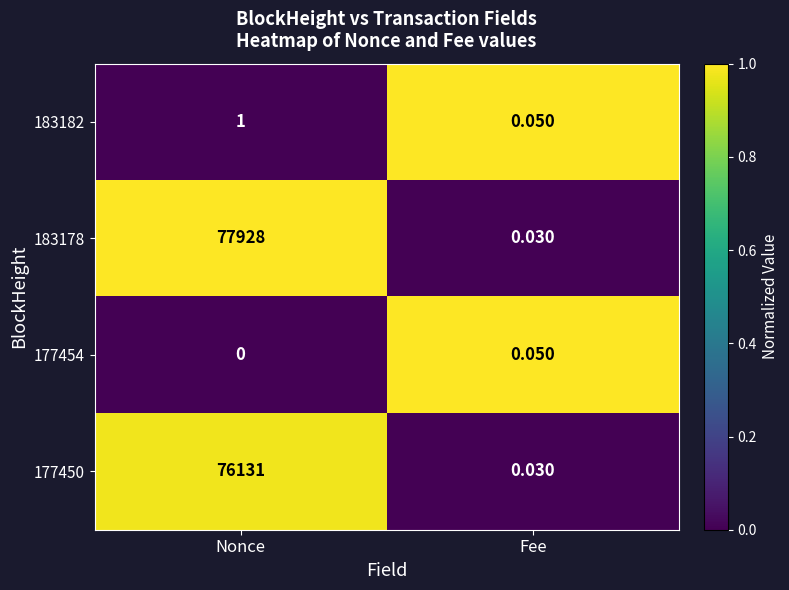

Between Nonce and Fee, which series saw the biggest shift?

183178